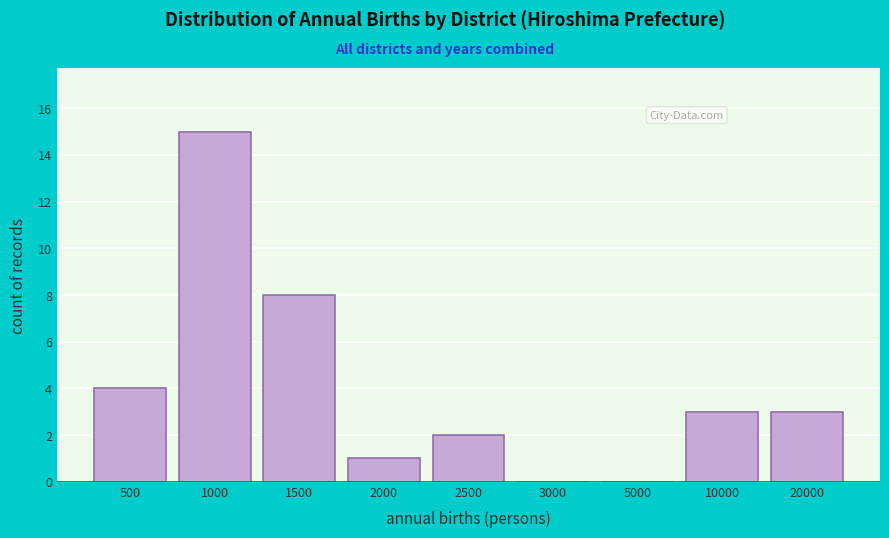

Reading right to left, what are all the values shown in this chart?

20000=3	10000=3	5000=0	3000=0	2500=2	2000=1	1500=8	1000=15	500=4